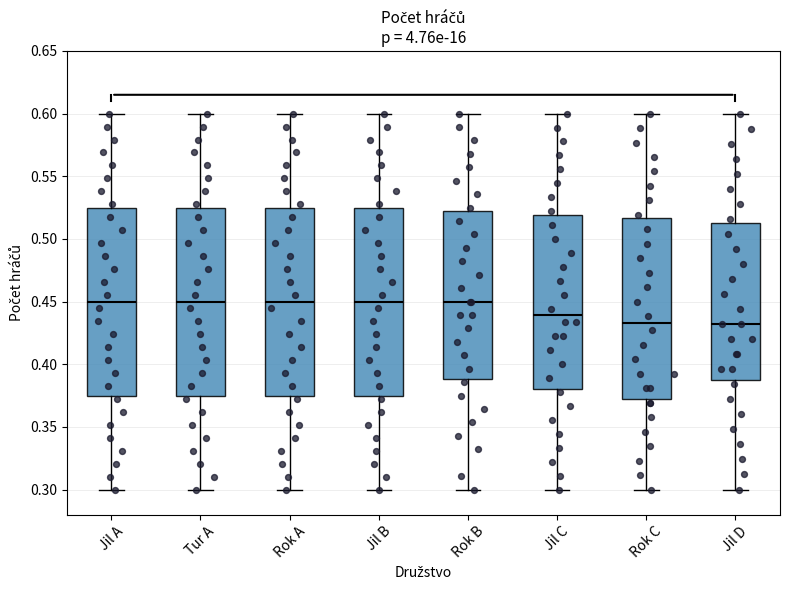

Where does the upper whisker of the box for Jil C end on the y-axis? The values are not printed on the chart, so give them approximately, as read against the axis.

0.600